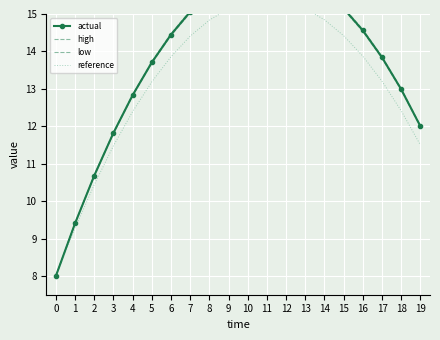

What are all the series names shown in the legend?

actual, high, low, reference